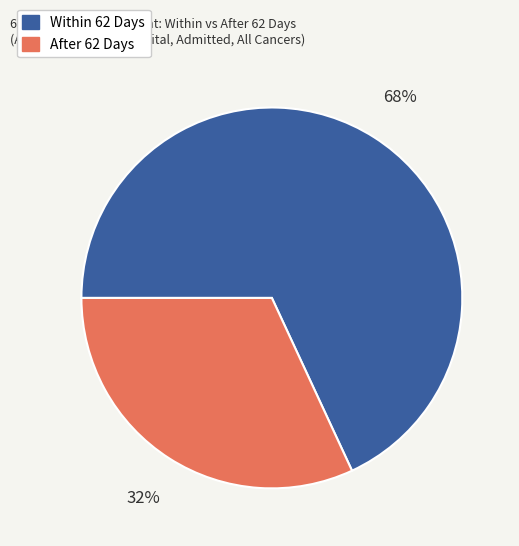

To the nearest percent, what is the difference between the After 62 Days and Within 62 Days slice percentages?

36%